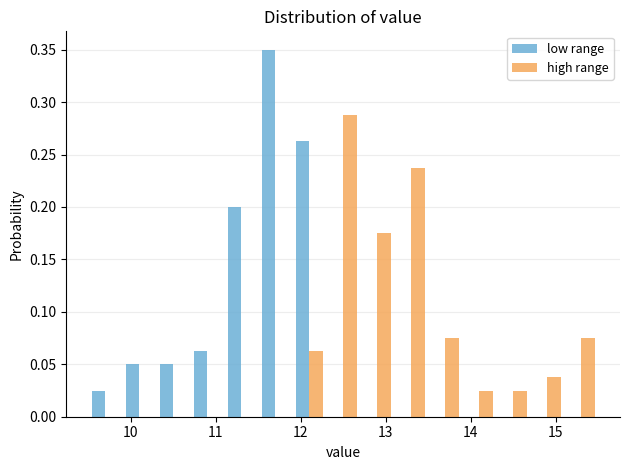

Reading left to right, transcribe this chart: for each range on the x-axis, give the height of each series' bar. The values are not printed on the chart, so give them approximately, as read against the axis.

9.5 to 9.9: low range=0.025	high range=0
9.9 to 10.3: low range=0.050	high range=0
10.3 to 10.7: low range=0.050	high range=0
10.7 to 11.1: low range=0.065	high range=0
11.1 to 11.5: low range=0.200	high range=0
11.5 to 11.9: low range=0.350	high range=0
11.9 to 12.3: low range=0.265	high range=0.065
12.3 to 12.7: low range=0	high range=0.290
12.7 to 13.1: low range=0	high range=0.175
13.1 to 13.5: low range=0	high range=0.240
13.5 to 13.9: low range=0	high range=0.075
13.9 to 14.3: low range=0	high range=0.025
14.3 to 14.7: low range=0	high range=0.025
14.7 to 15.1: low range=0	high range=0.040
15.1 to 15.5: low range=0	high range=0.075